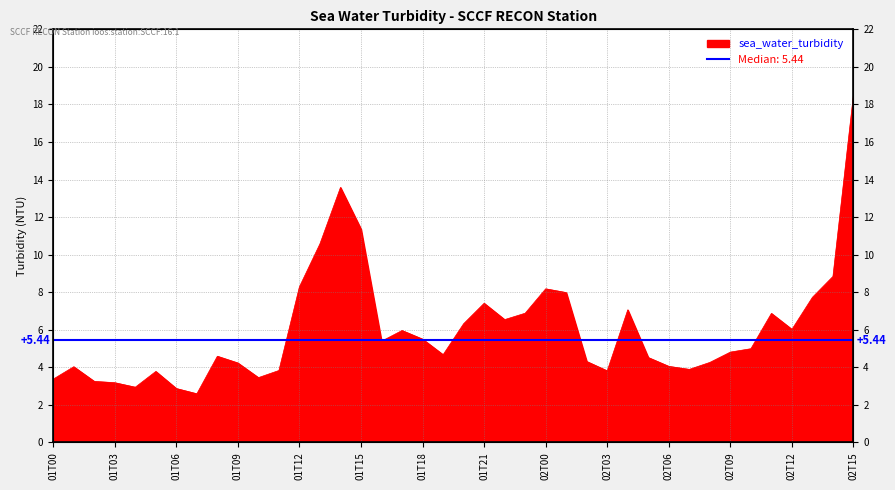

The chart shows a value of 5.8 at 01T09. True or false?

False